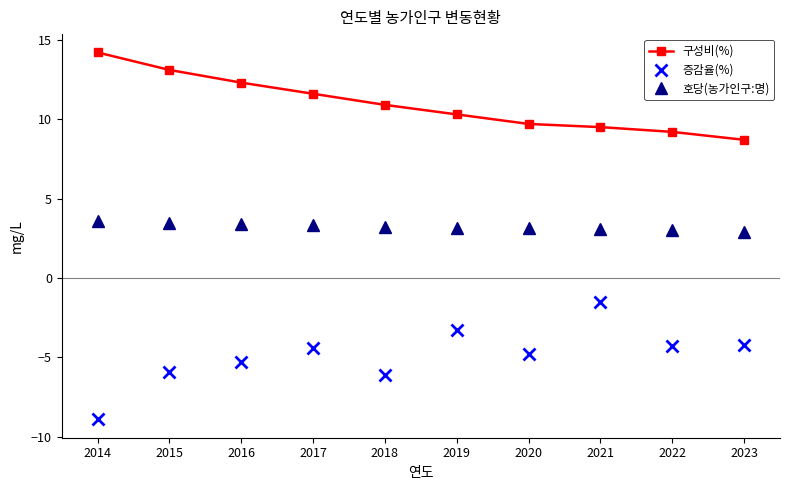

Is the value of 호당(농가인구:명) at 2014 greater than the value of 구성비(%) at 2023?

No